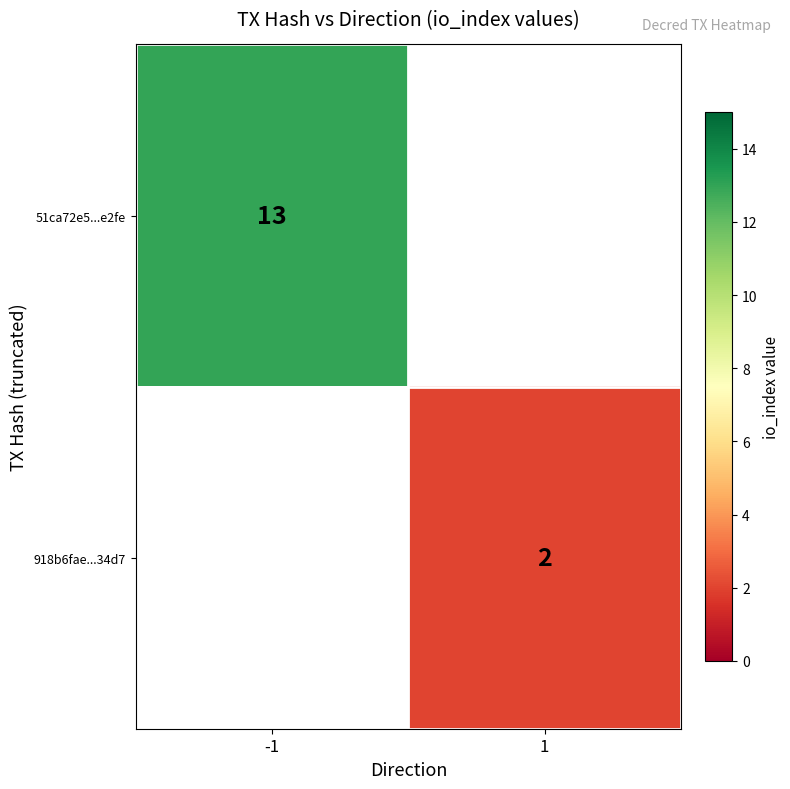

The 918b6fae...34d7 series shows 3 at 1. True or false?

False